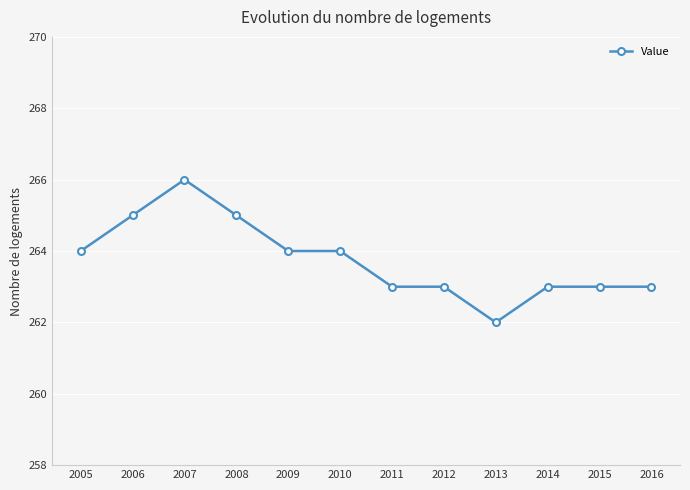

How many lines are shown in the chart?

1